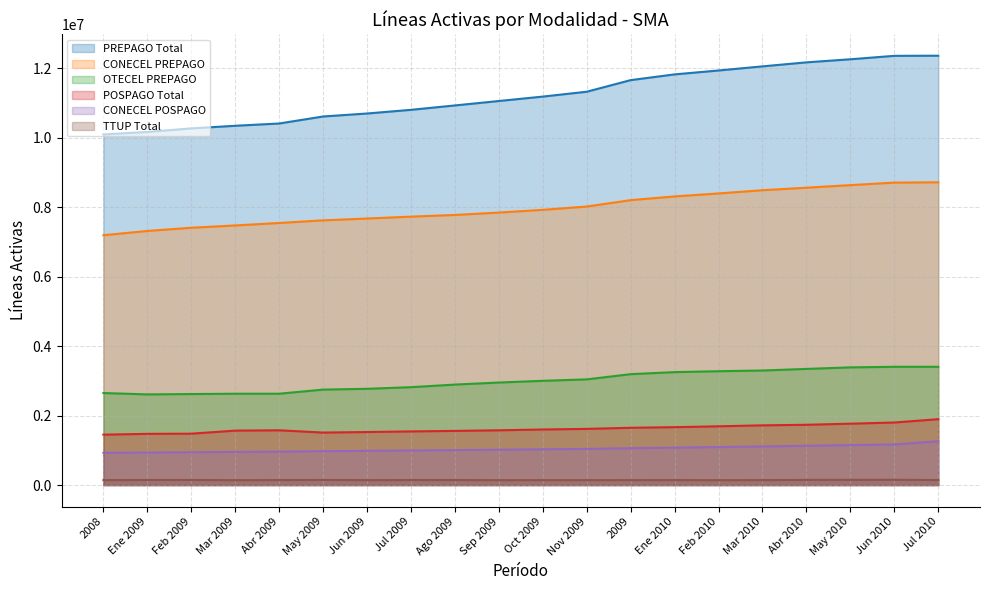

Reading left to right, extract all data points from this chart.

PREPAGO Total: 10097768	10169432	10271668	10347340	10412963	10614816	10700630	10806561	10932832	11060560	11187966	11327887	11662294	11827291	11939792	12058281	12173811	12262488	12361577	12365230
CONECEL PREPAGO: 7195466	7318093	7410599	7476774	7547727	7623908	7676322	7730410	7779300	7848200	7926239	8021581	8205895	8312259	8398670	8491549	8564026	8638340	8710698	8719875
OTECEL PREPAGO: 2650539	2611348	2621078	2630575	2630702	2749282	2772101	2819143	2894031	2952859	3002226	3043819	3193912	3252545	3278635	3299431	3345109	3389253	3405832	3405861
POSPAGO Total: 1452088	1474609	1479761	1567977	1577514	1511838	1527481	1545314	1559850	1577542	1600550	1618133	1649838	1667442	1692361	1719964	1736488	1767827	1801354	1897410
CONECEL POSPAGO: 928531	937029	945573	955898	962465	976811	985786	996049	1007055	1018711	1030666	1040814	1062919	1078387	1094356	1112857	1131388	1151994	1170285	1261689
TTUP Total: 142392	146916	147948	140257	144535	148281	142567	144736	145567	140475	142266	141923	142468	143754	140017	143191	149064	150641	152361	145420